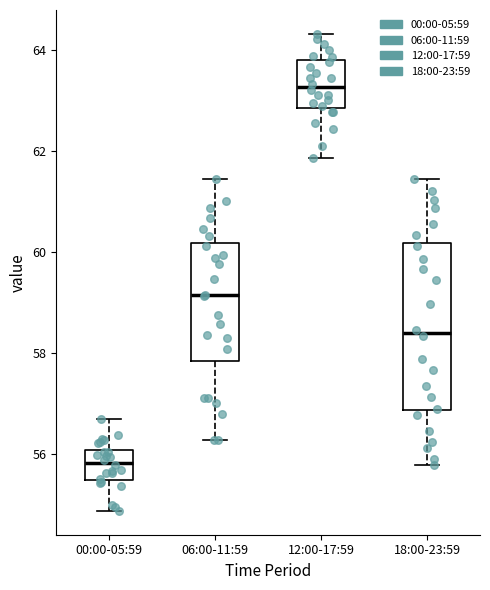

Reading left to right, transcribe this box plot: for each box, give where its median line is, the range the box spans, and where its two whiskers end, as read against the y-axis. The values are not printed on the chart, so give them approximately, as read against the axis.

00:00-05:59: median 55.8, box 55.4 to 56.0, whiskers 54.8 to 56.8
06:00-11:59: median 59.2, box 57.8 to 60.2, whiskers 56.2 to 61.4
12:00-17:59: median 63.2, box 62.8 to 63.8, whiskers 61.8 to 64.4
18:00-23:59: median 58.4, box 56.8 to 60.2, whiskers 55.8 to 61.4